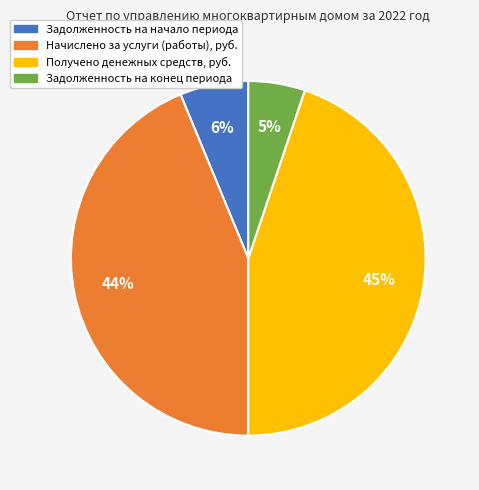

Which has a higher value, Получено денежных средств, руб. or Задолженность на начало периода?

Получено денежных средств, руб.